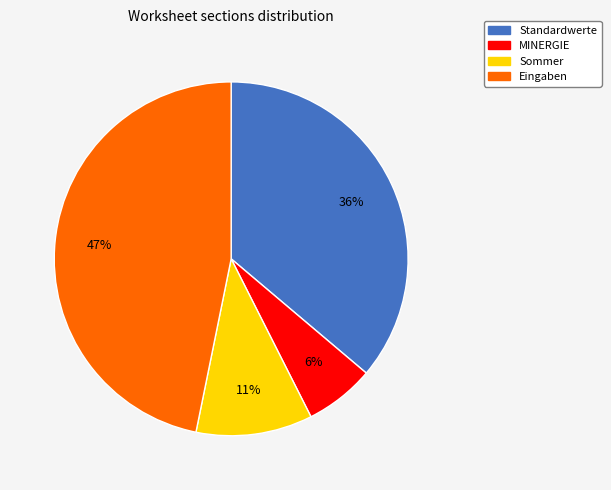

The MINERGIE slice represents 6% of the pie. True or false?

True